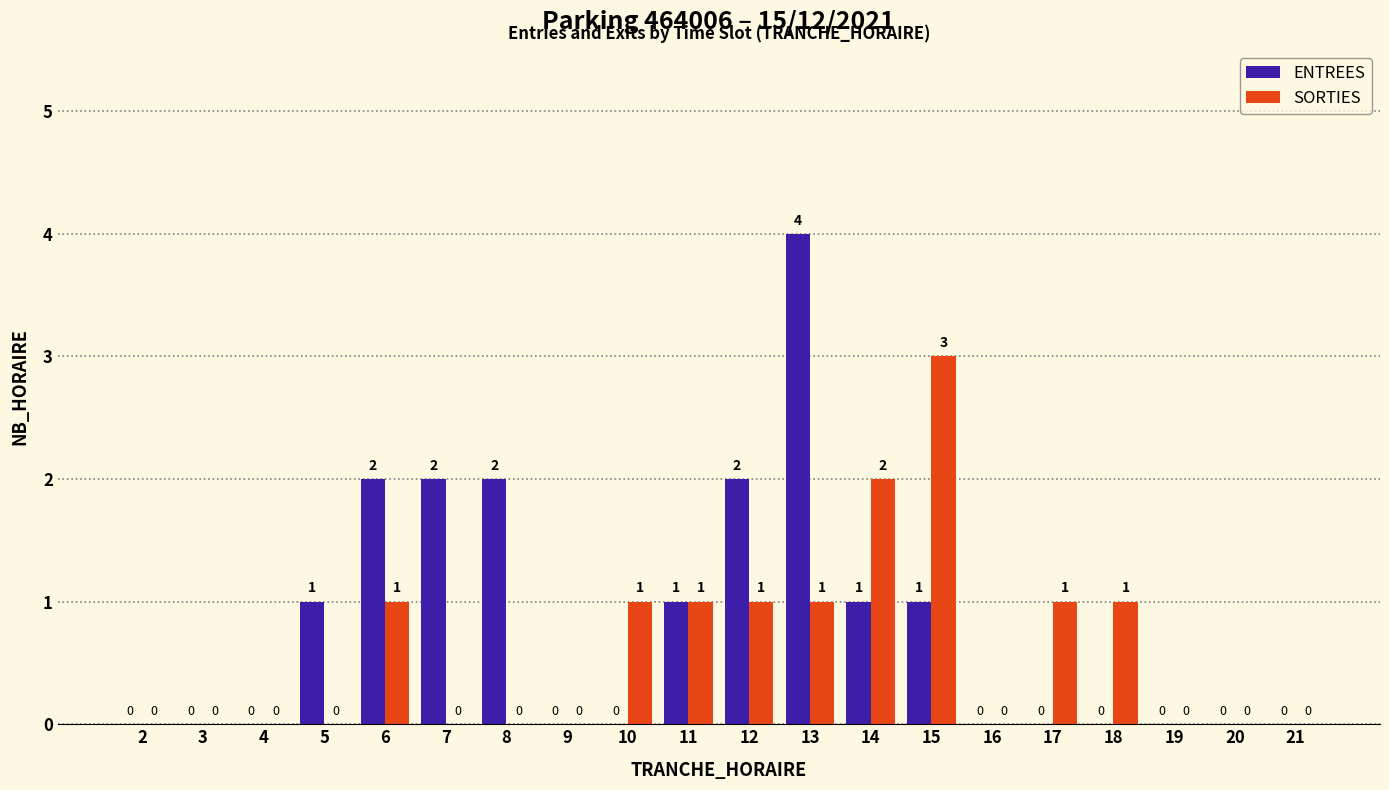

At which category is the sum across all series the highest?

13